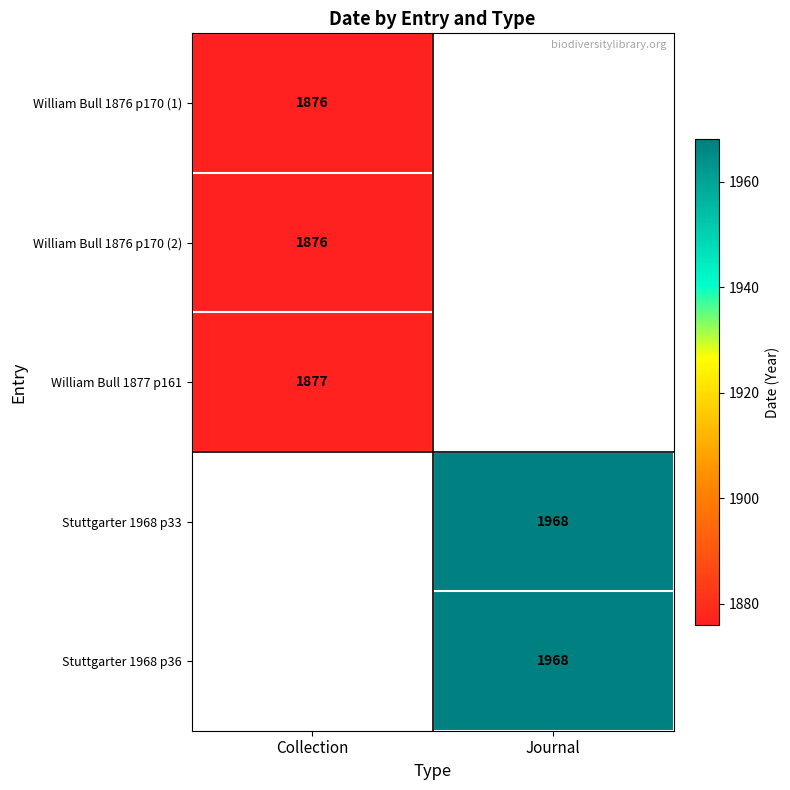

The Stuttgarter 1968 p33 series shows 1968 at Journal. True or false?

True